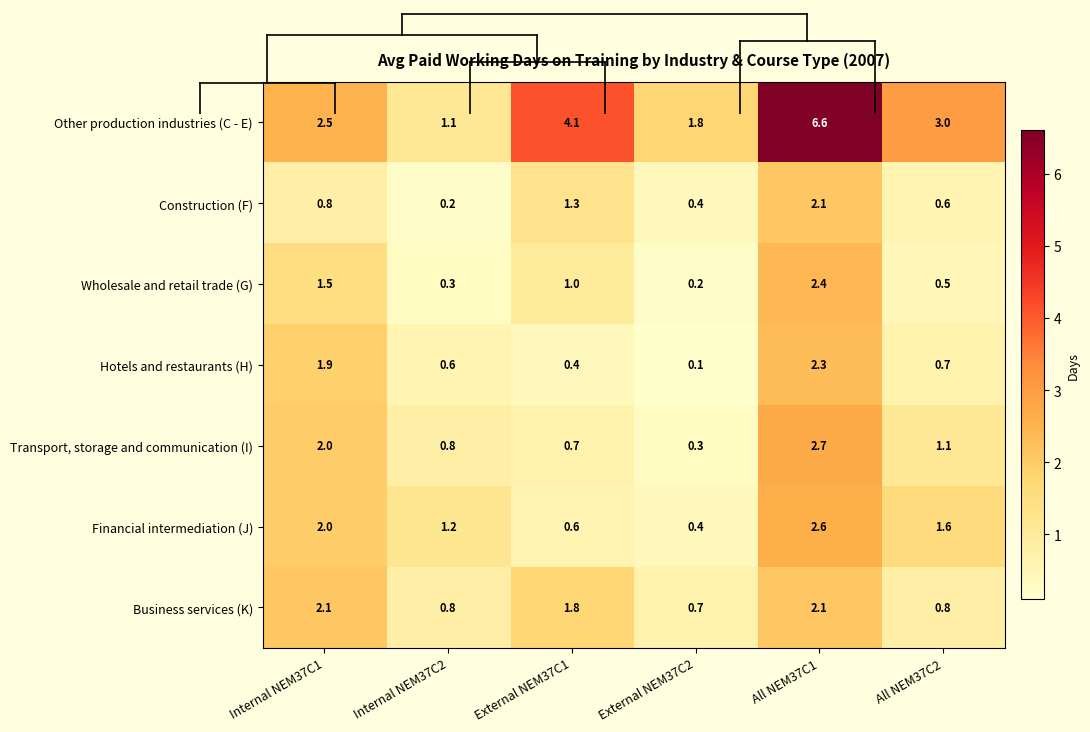

What is the approximate value of Construction (F) at External NEM37C2?

0.4